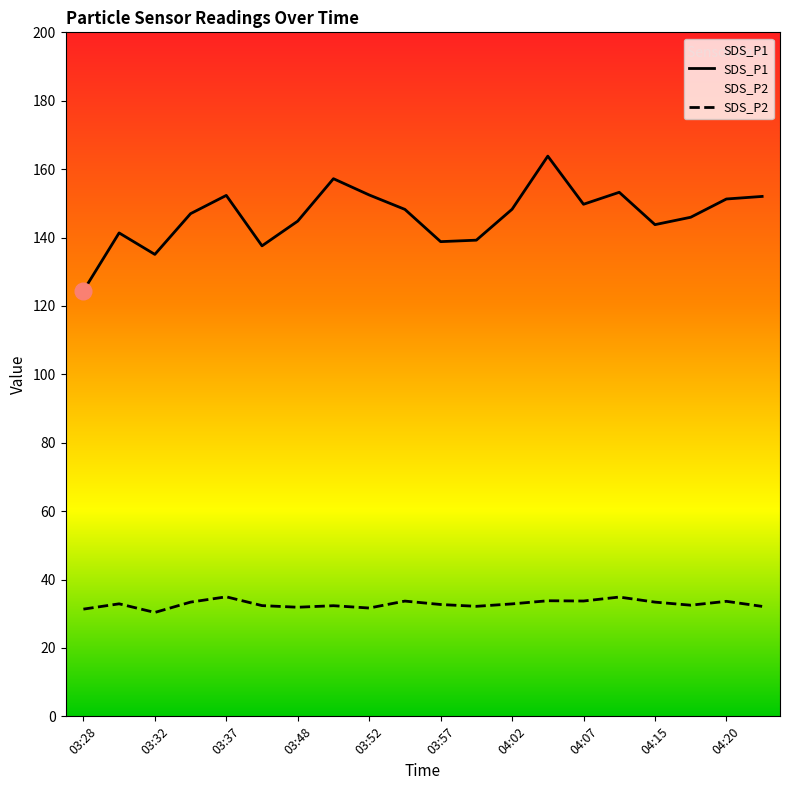

What is the lowest value of the SDS_P2 series?

30.4